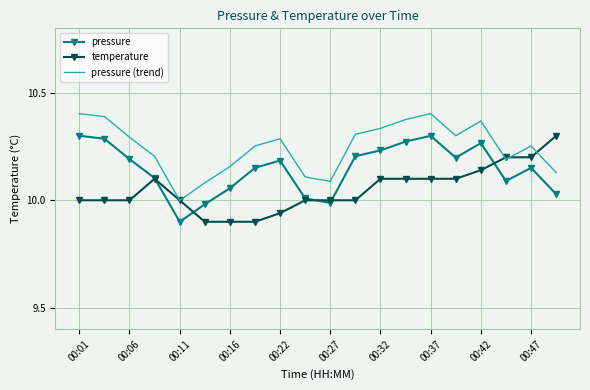

List the series in order of their overall mean, lowest first.

temperature, pressure, pressure (trend)